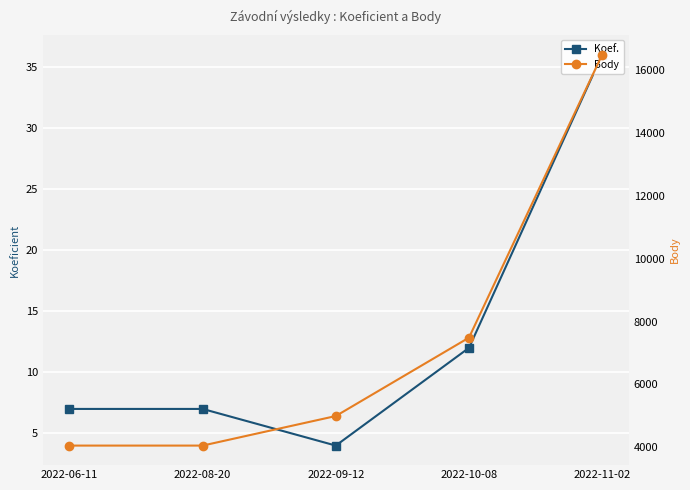

Rank the series by their maximum value, from lowest to highest.

Koef., Body